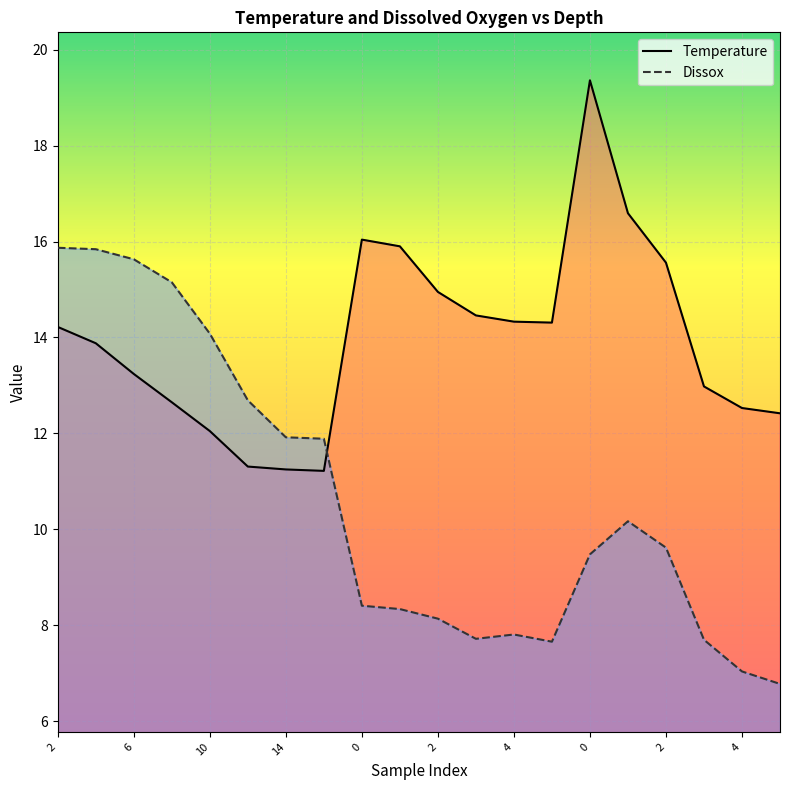

Is it true that Dissox equals 26.5 at 6?

False